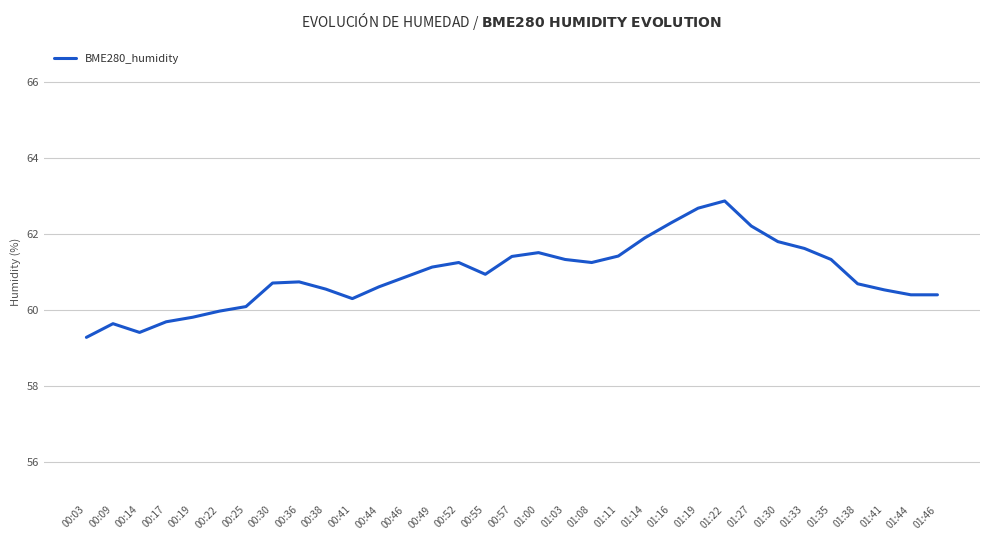

What position from the right is 01:35?

5